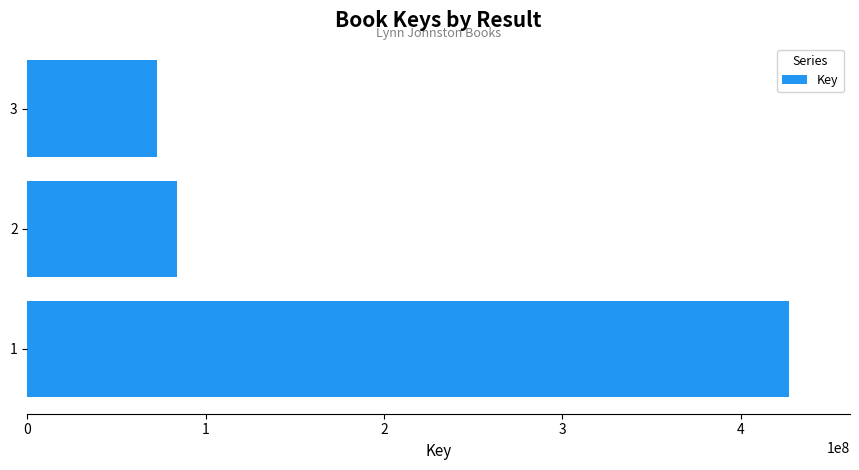

What is the smallest value displayed?

72394877